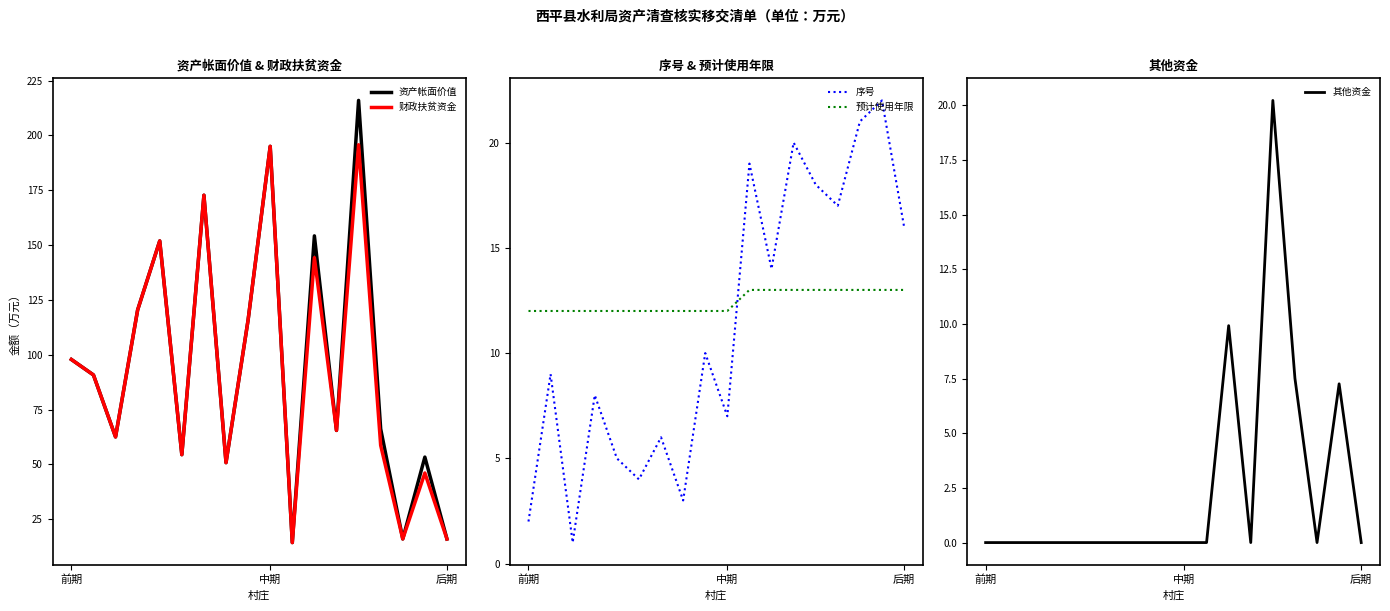

True or false: 财政扶贫资金 and 预计使用年限 cross at least once.

False